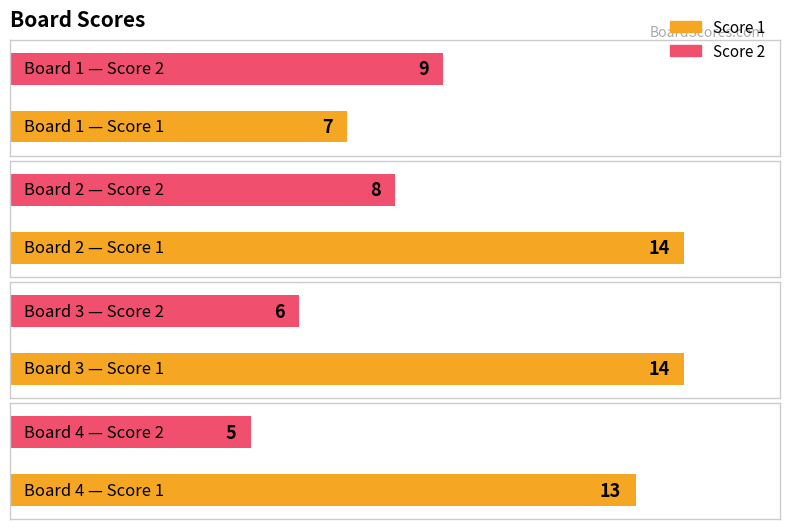

What is the average value of the Score 2 series?

7